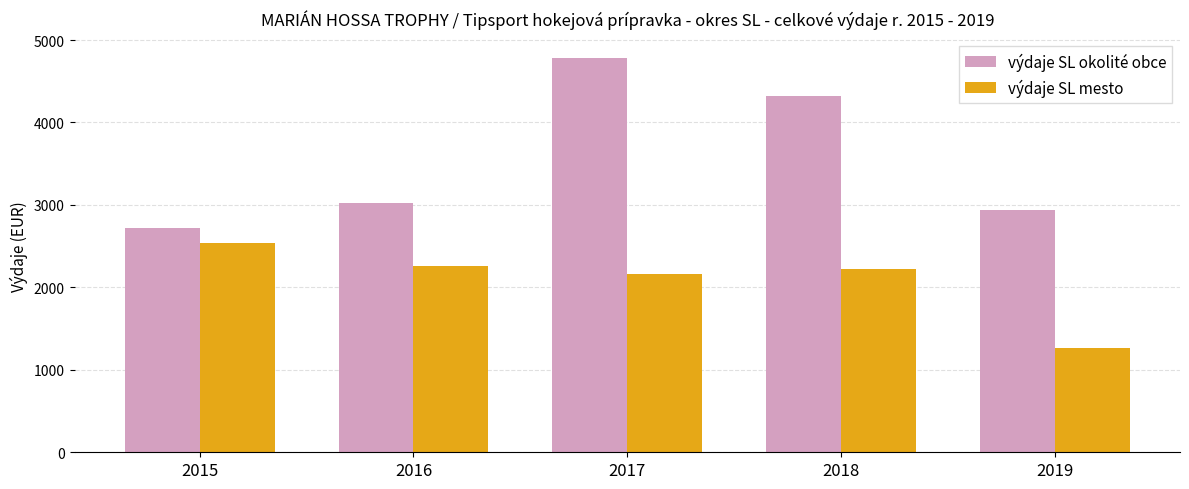

What is the total value across all series at 2017?

6937.1